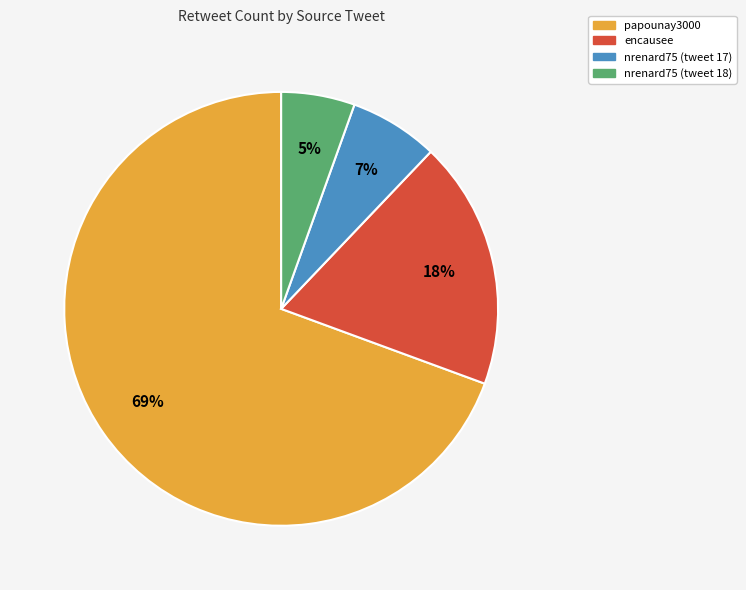

What is the largest slice in the pie chart?

papounay3000